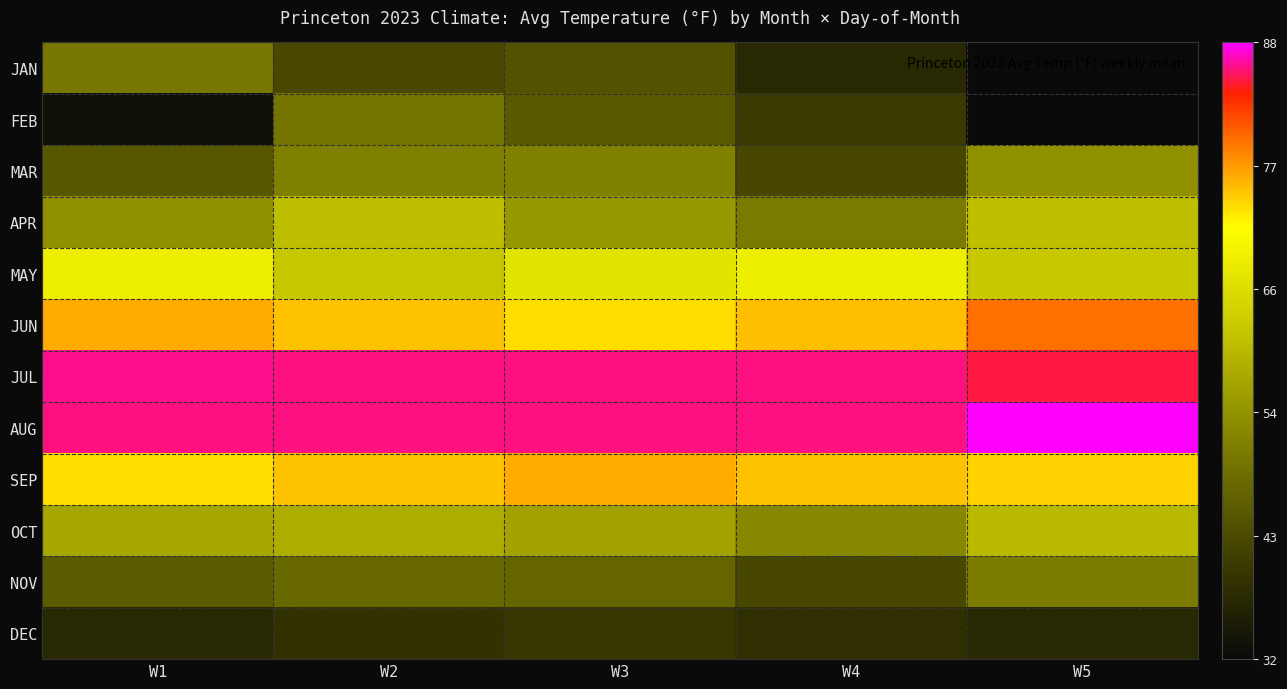

How many distinct data groups are displayed?

12